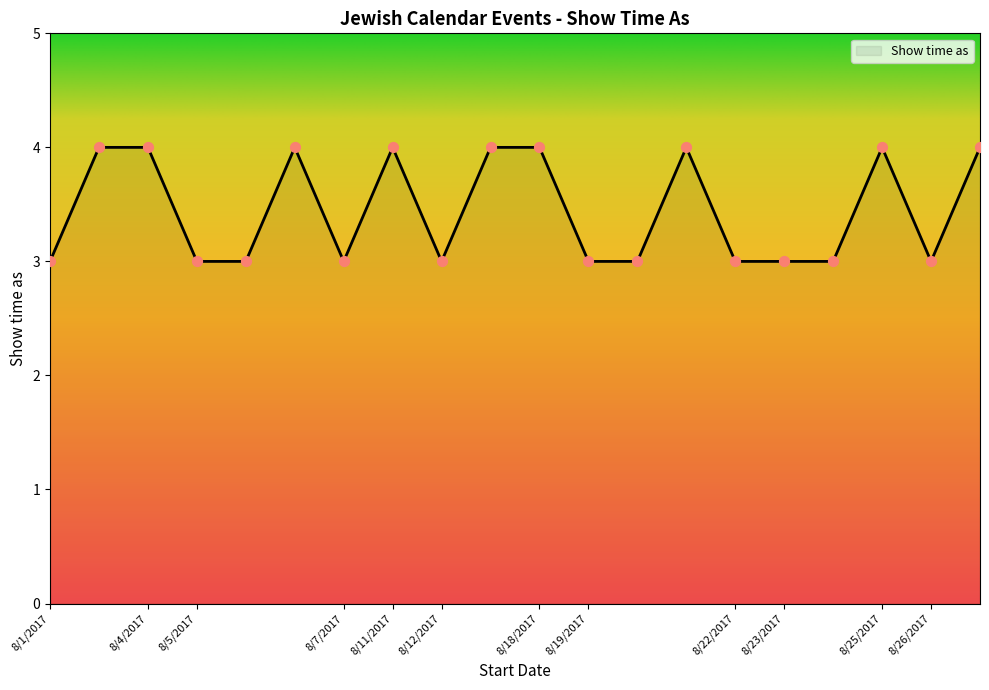

What is the greatest value displayed?

4